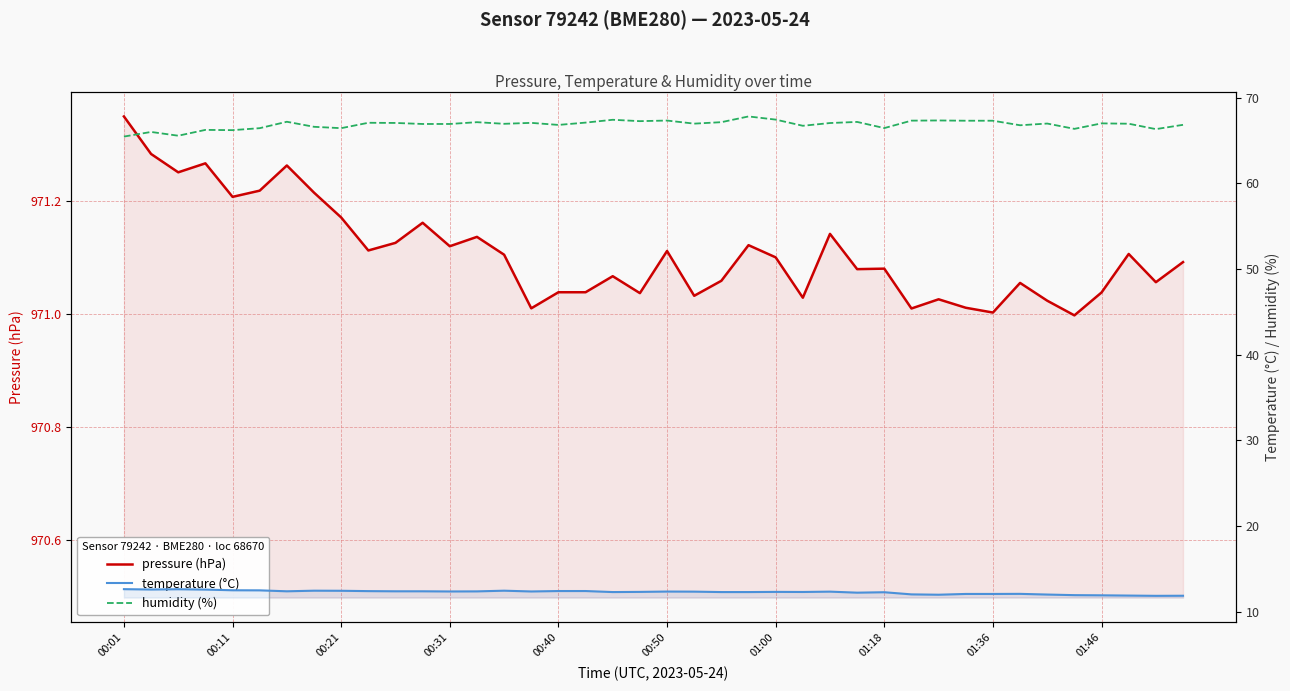

What is the difference between the second highest and minimum values in the temperature (°C) series?

0.8